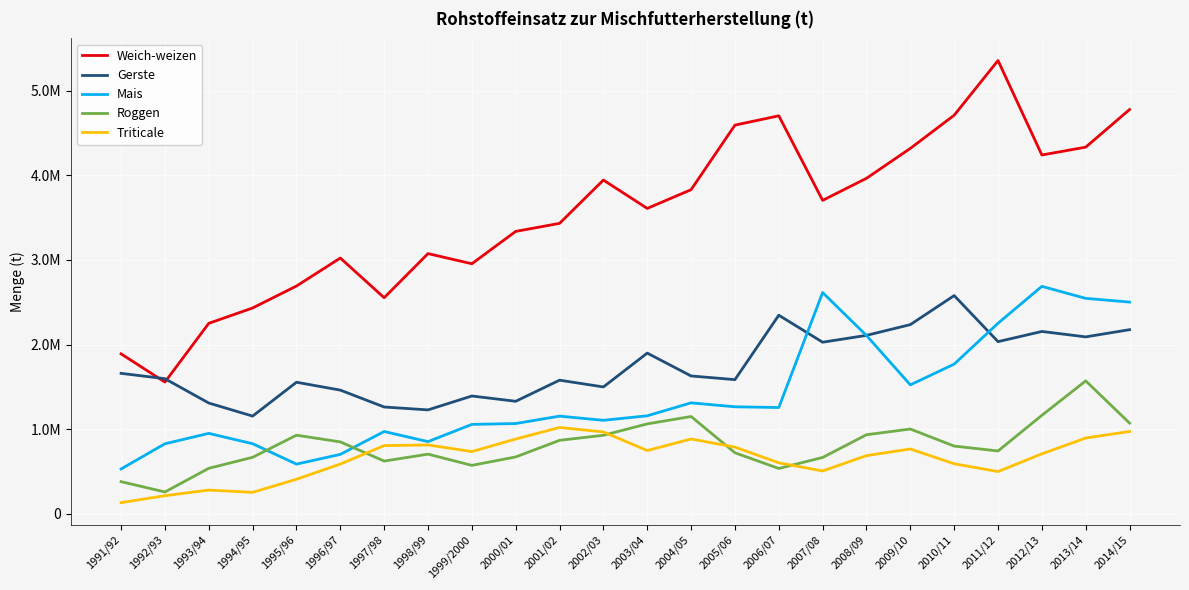

Which series changed the most between 1993/94 and 2000/01?

Weich-weizen